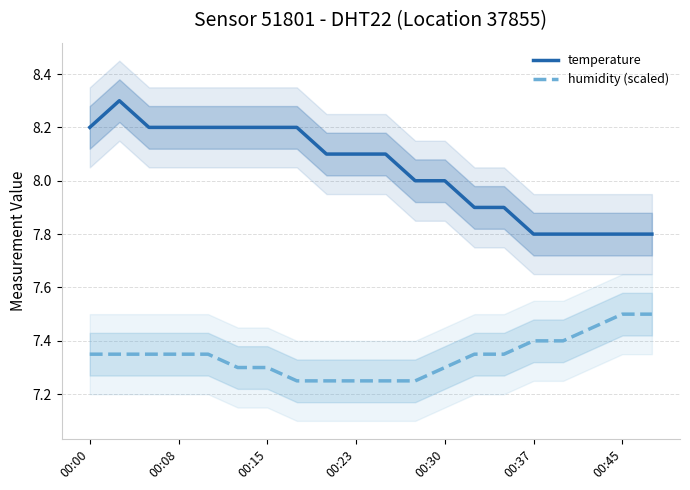

What is the minimum value for temperature?

7.8